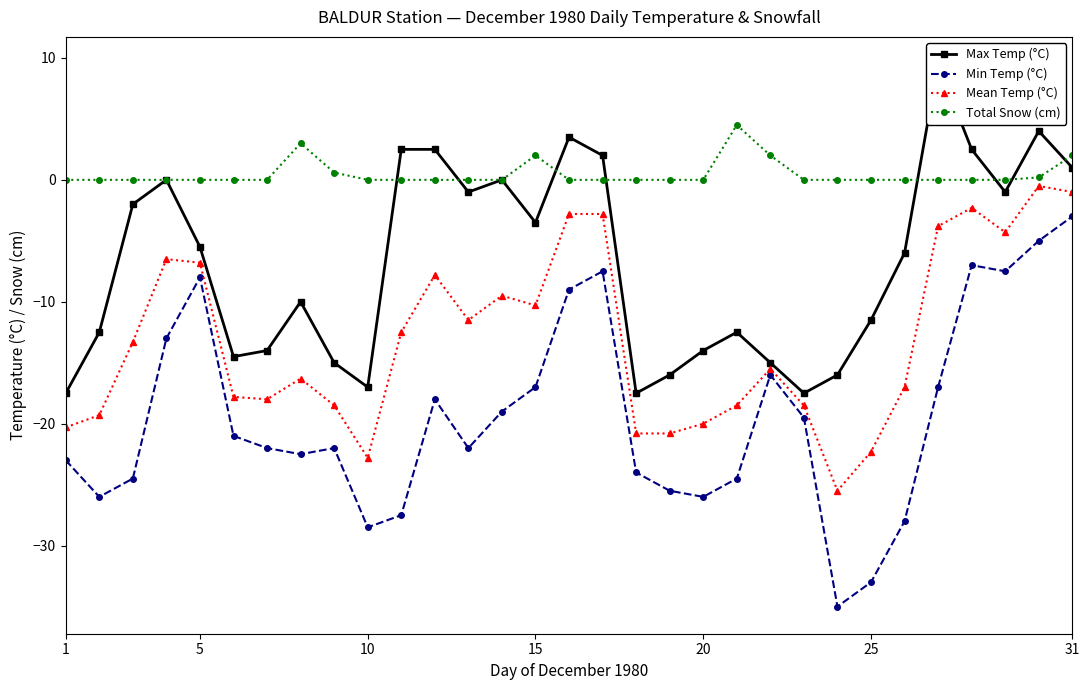

Rank the series by their average value, from highest to lowest.

Total Snow (cm), Max Temp (°C), Mean Temp (°C), Min Temp (°C)